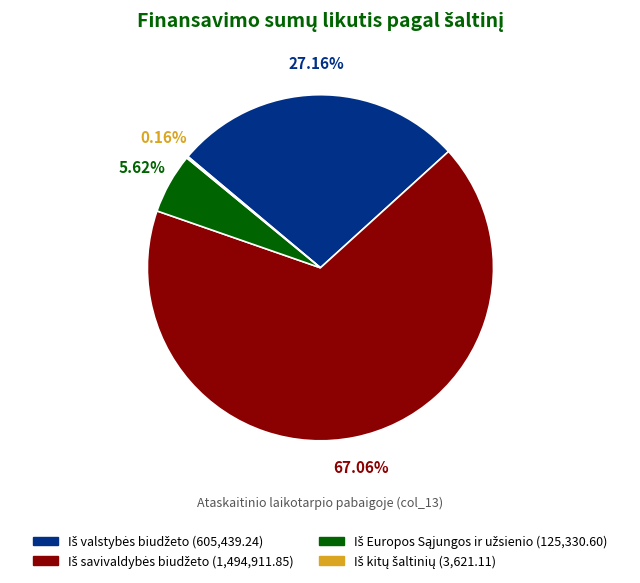

Rank the categories by value from highest to lowest.

Iš savivaldybės biudžeto, Iš valstybės biudžeto, Iš Europos Sąjungos ir užsienio, Iš kitų šaltinių